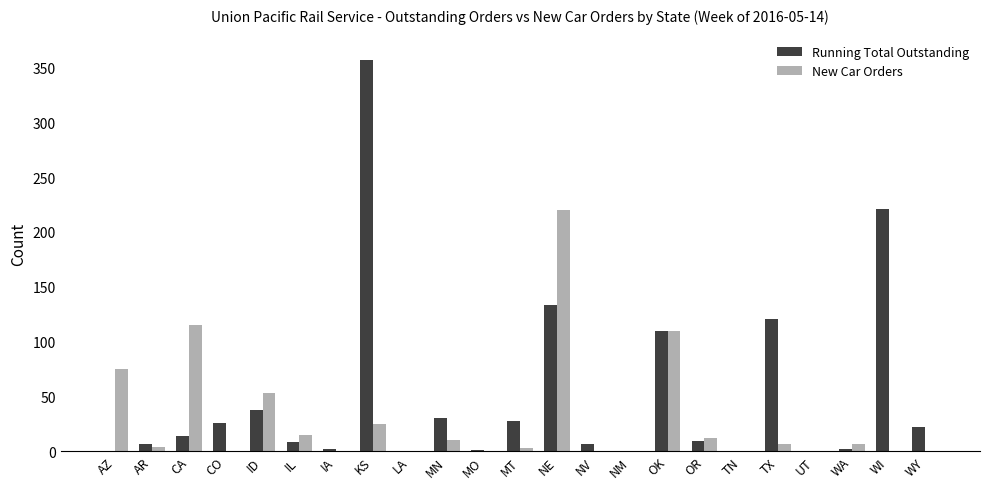

Where does the Running Total Outstanding series first go above 9?

CA